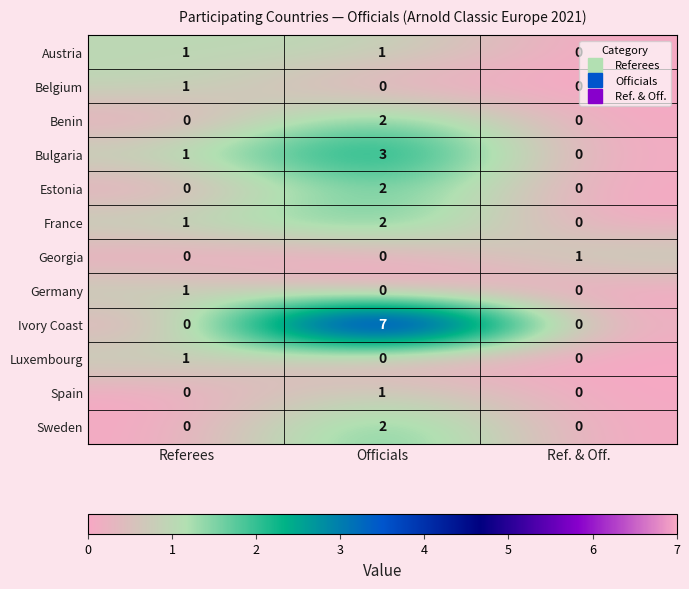

Is it true that France equals 1 at Referees?

True